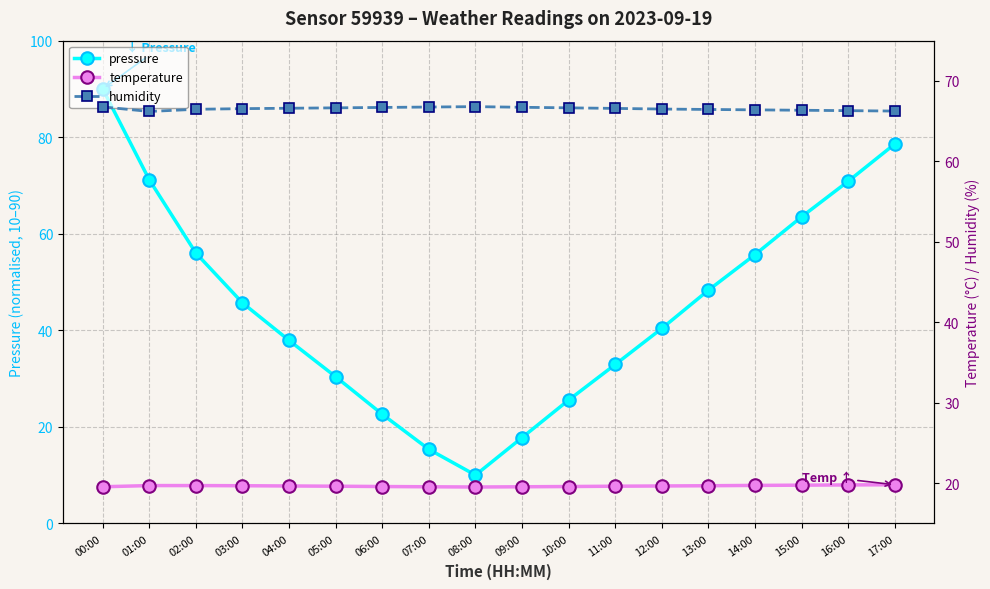

Which series has the widest spread of values?

pressure